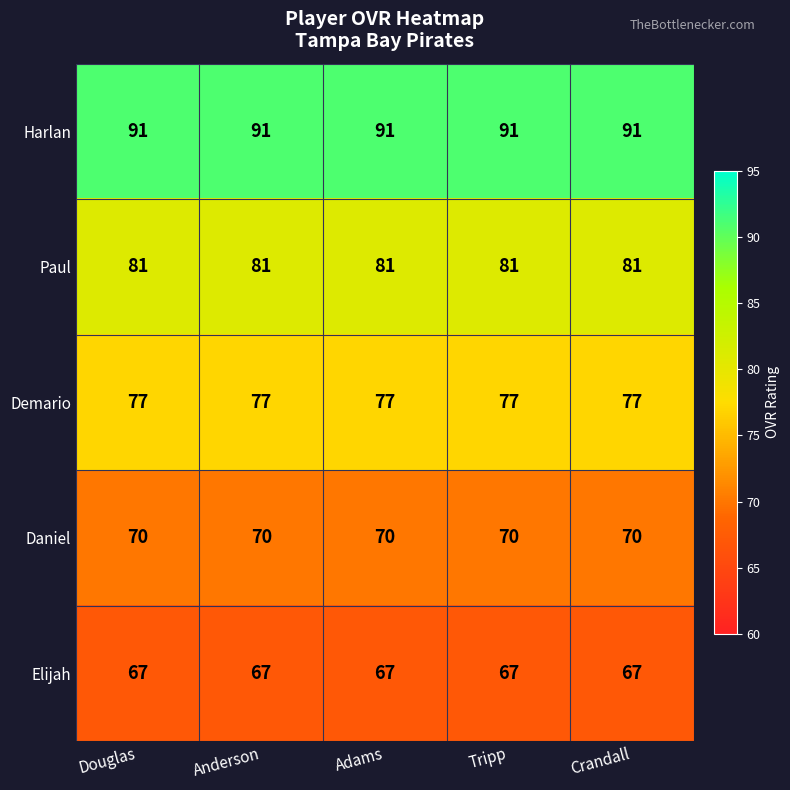

What is the minimum value shown in the chart?

67